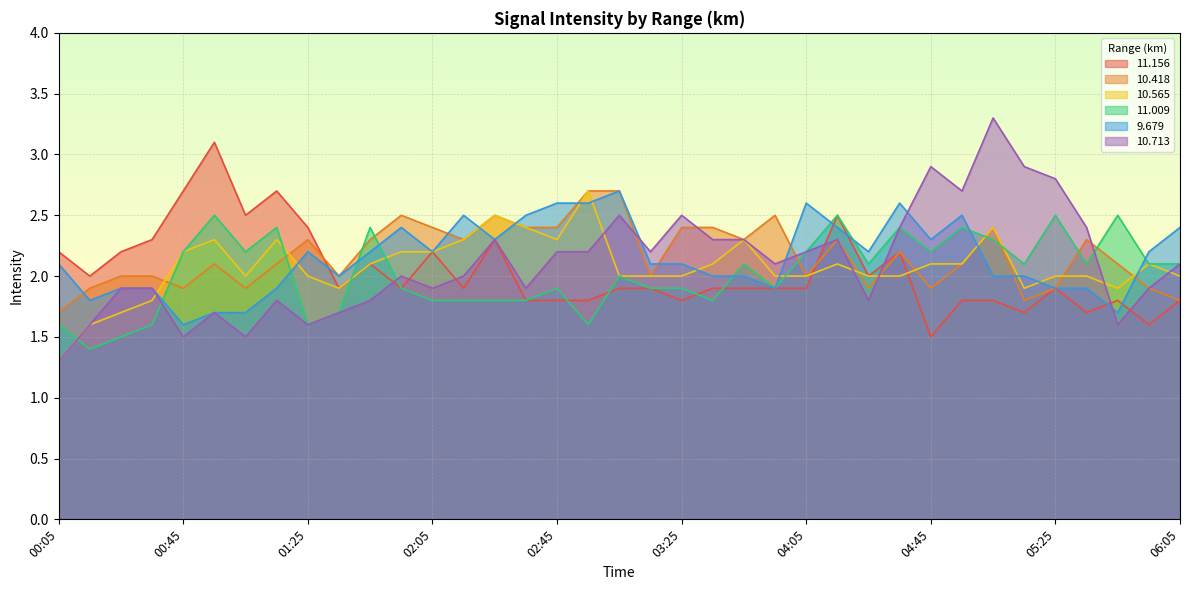

True or false: 9.679 has a value of 1.9 at 01:15.

True